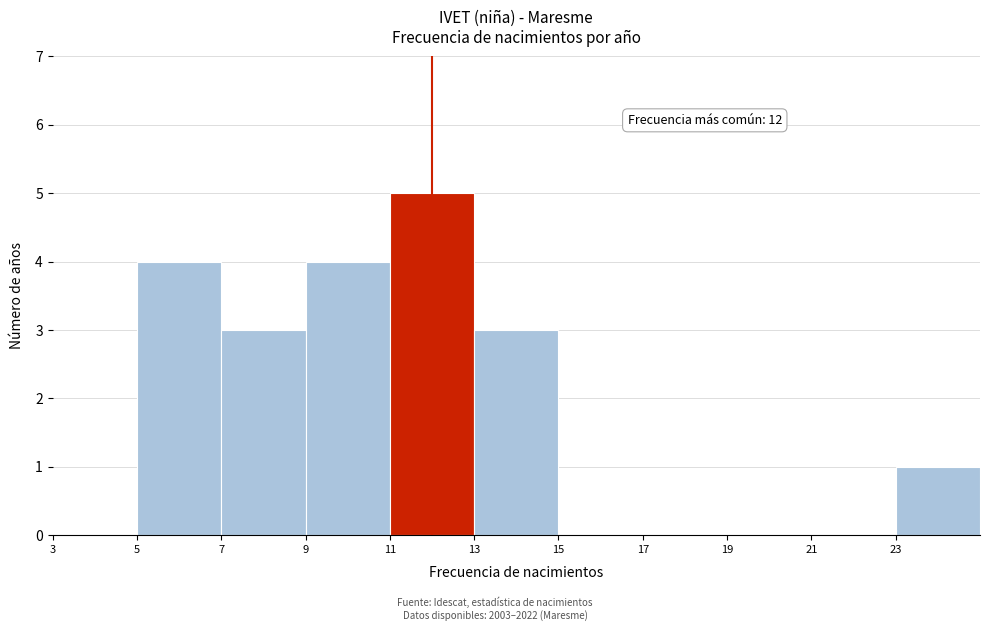

Over which range of the x-axis is the bar tallest?

11 to 13